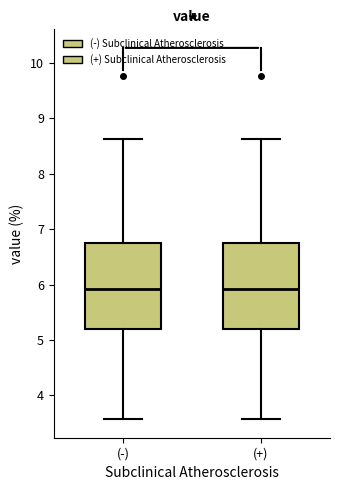

Where does the median line of the box for (-) sit on the y-axis? The values are not printed on the chart, so give them approximately, as read against the axis.

5.9